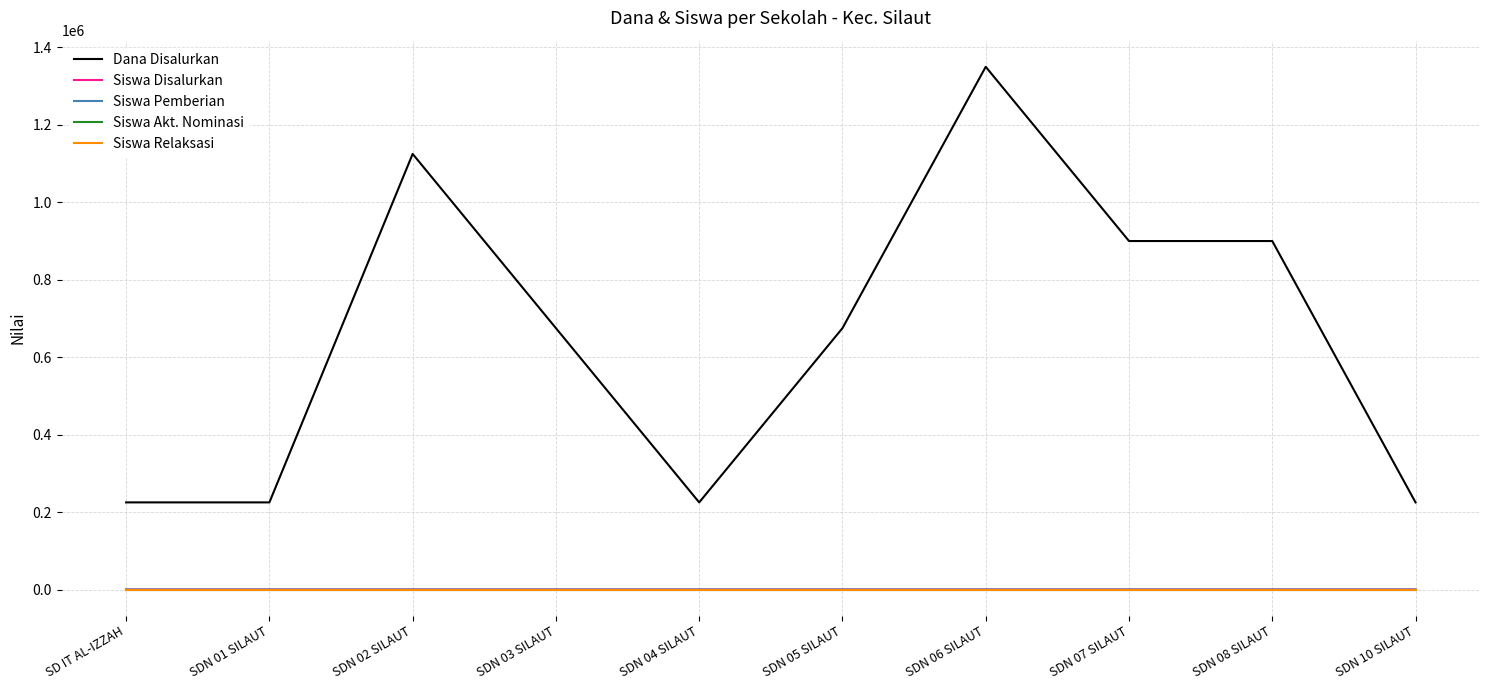

Reading right to left, extract all data points from this chart.

Dana Disalurkan: SDN 10 SILAUT=225000	SDN 08 SILAUT=900000	SDN 07 SILAUT=900000	SDN 06 SILAUT=1350000	SDN 05 SILAUT=675000	SDN 04 SILAUT=225000	SDN 03 SILAUT=675000	SDN 02 SILAUT=1125000	SDN 01 SILAUT=225000	SD IT AL-IZZAH=225000
Siswa Disalurkan: SDN 10 SILAUT=1	SDN 08 SILAUT=4	SDN 07 SILAUT=4	SDN 06 SILAUT=6	SDN 05 SILAUT=3	SDN 04 SILAUT=1	SDN 03 SILAUT=3	SDN 02 SILAUT=5	SDN 01 SILAUT=1	SD IT AL-IZZAH=1
Siswa Pemberian: SDN 10 SILAUT=1	SDN 08 SILAUT=4	SDN 07 SILAUT=4	SDN 06 SILAUT=6	SDN 05 SILAUT=3	SDN 04 SILAUT=1	SDN 03 SILAUT=3	SDN 02 SILAUT=5	SDN 01 SILAUT=1	SD IT AL-IZZAH=1
Siswa Akt. Nominasi: SDN 10 SILAUT=0	SDN 08 SILAUT=0	SDN 07 SILAUT=0	SDN 06 SILAUT=0	SDN 05 SILAUT=0	SDN 04 SILAUT=0	SDN 03 SILAUT=0	SDN 02 SILAUT=0	SDN 01 SILAUT=0	SD IT AL-IZZAH=0
Siswa Relaksasi: SDN 10 SILAUT=0	SDN 08 SILAUT=0	SDN 07 SILAUT=0	SDN 06 SILAUT=0	SDN 05 SILAUT=0	SDN 04 SILAUT=0	SDN 03 SILAUT=0	SDN 02 SILAUT=0	SDN 01 SILAUT=0	SD IT AL-IZZAH=0